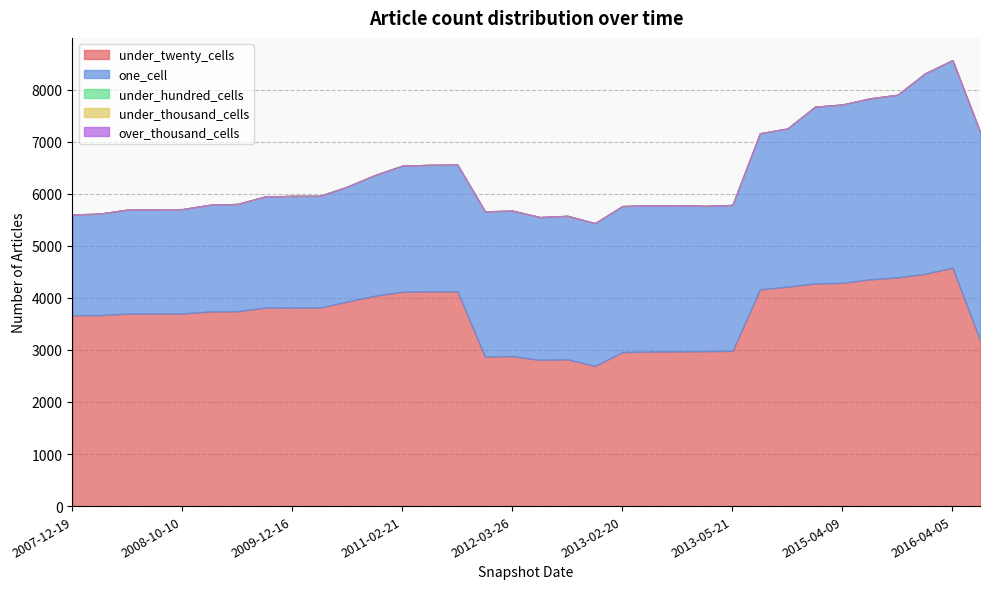

Rank the series at 2008-06-27 from lowest to highest value.

under_hundred_cells, under_thousand_cells, over_thousand_cells, one_cell, under_twenty_cells